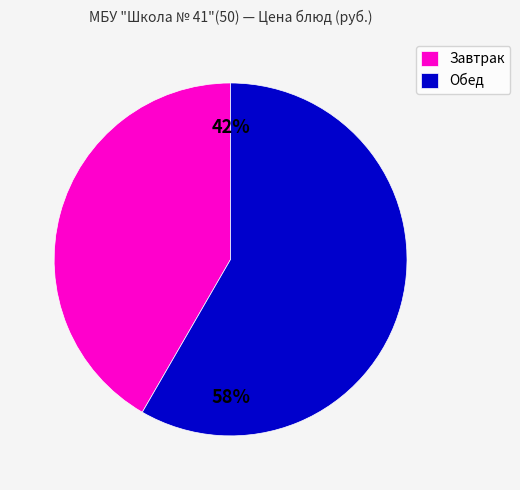

Which category has the smallest portion of the pie?

Завтрак